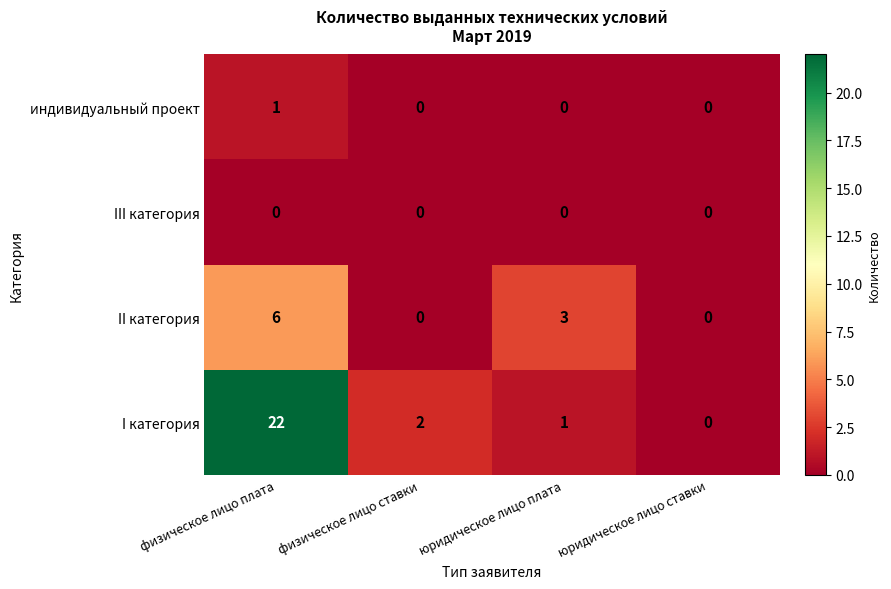

At which category does the chart reach its peak across all series?

физическое лицо плата